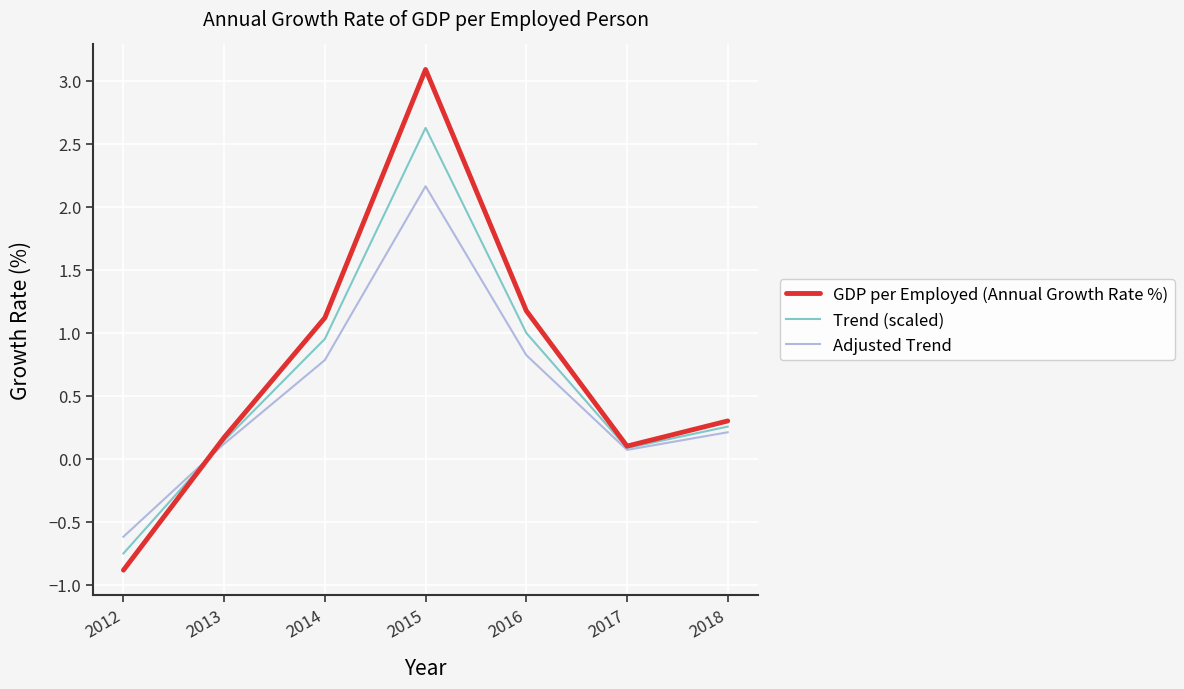

Which series has the largest range (max minus min)?

GDP per Employed (Annual Growth Rate %)